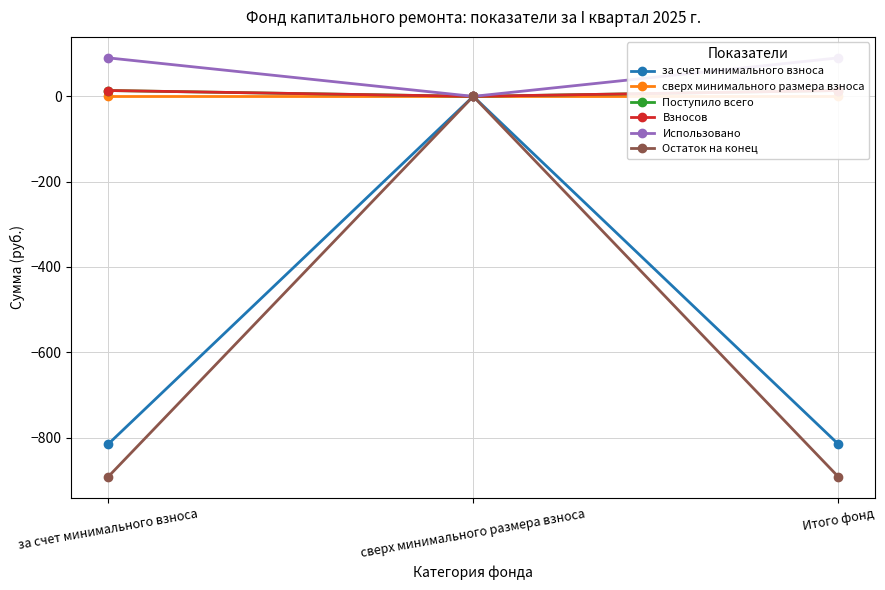

List the series in order of their peak value, lowest first.

за счет минимального взноса, сверх минимального размера взноса, Остаток на конец, Поступило всего, Взносов, Использовано